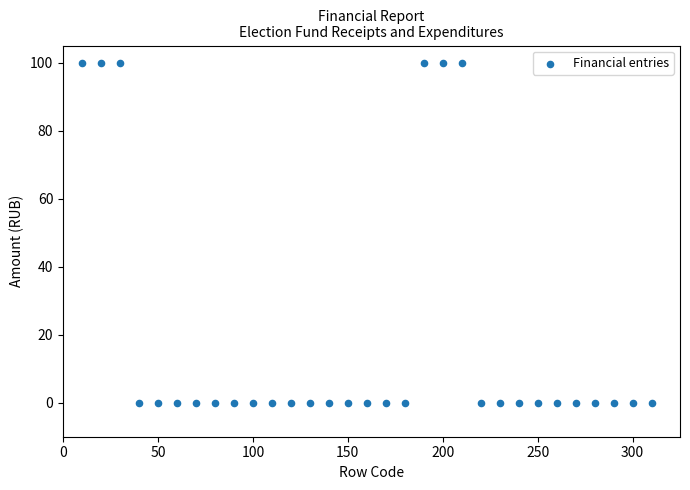

What is the range of X values (max minus min)?

300